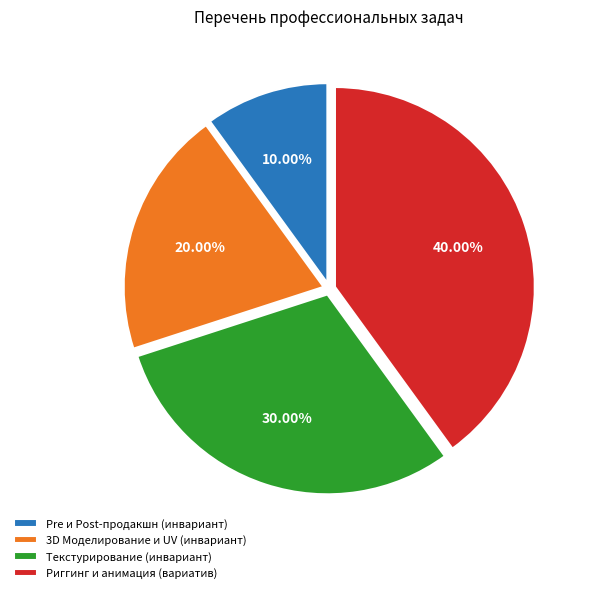

To the nearest percent, what is the difference between the largest and smallest slice percentages?

30%